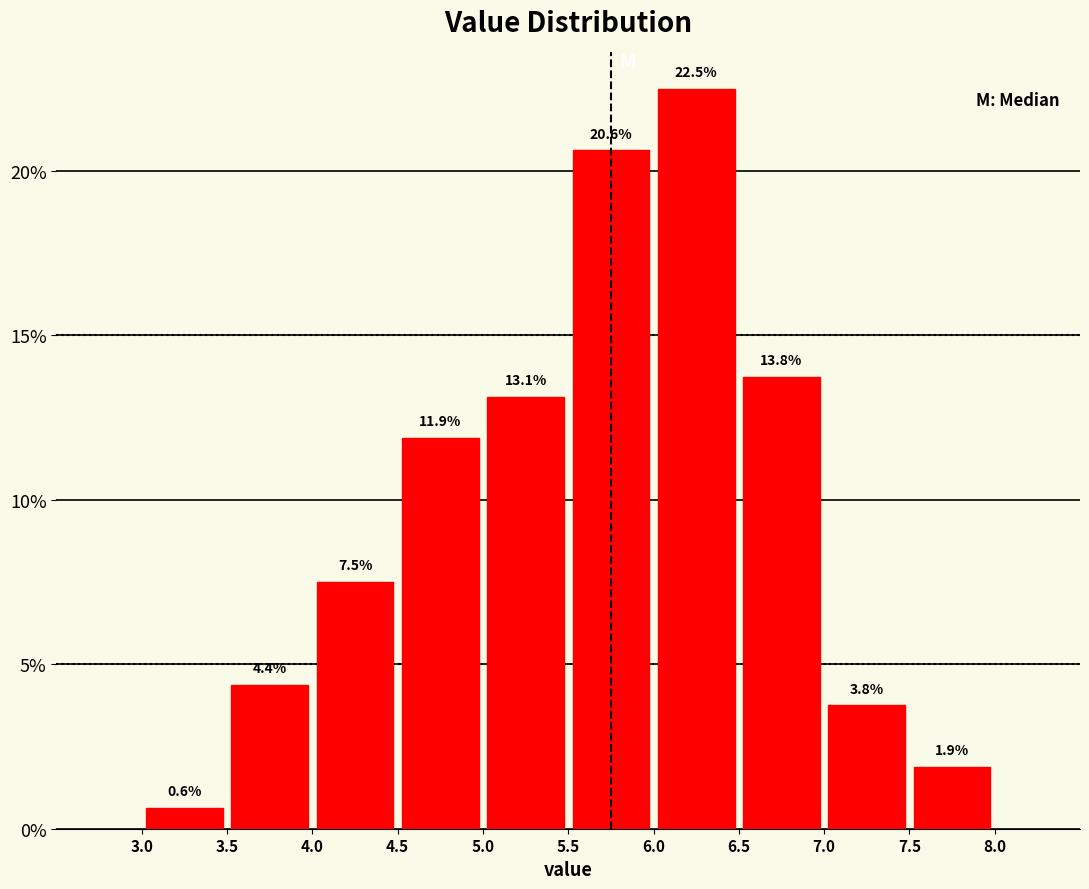

What is the height of the bar covering 3.0 to 3.5 on the x-axis?

0.6